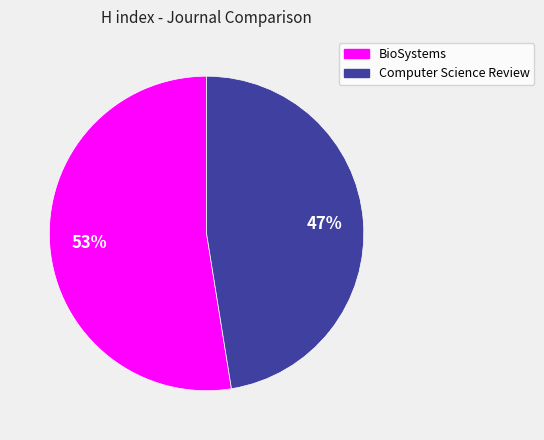

Approximately how many times larger is the value at BioSystems compared to Computer Science Review?

1.1